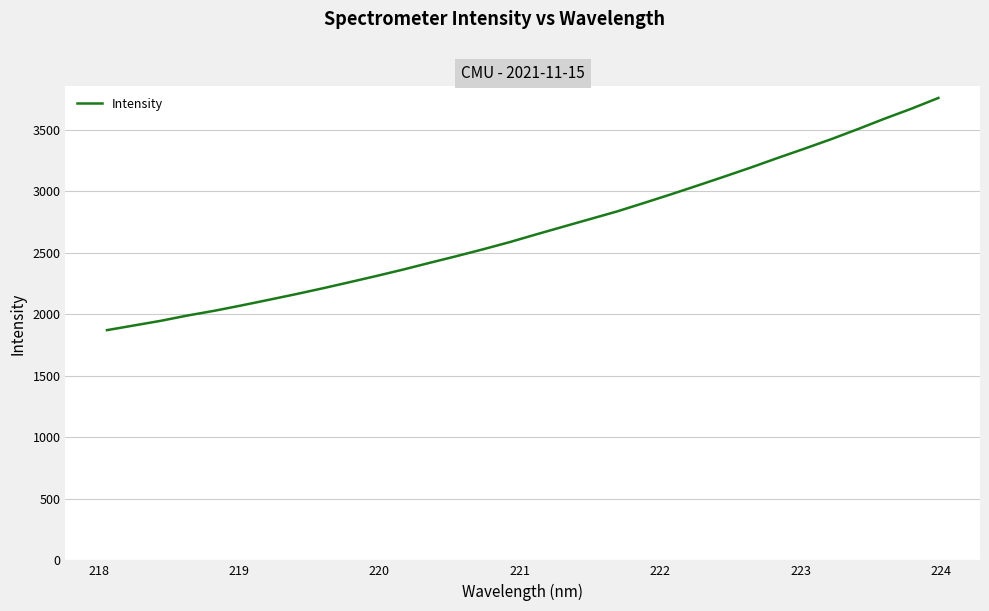

What is the greatest value displayed?

3758.6